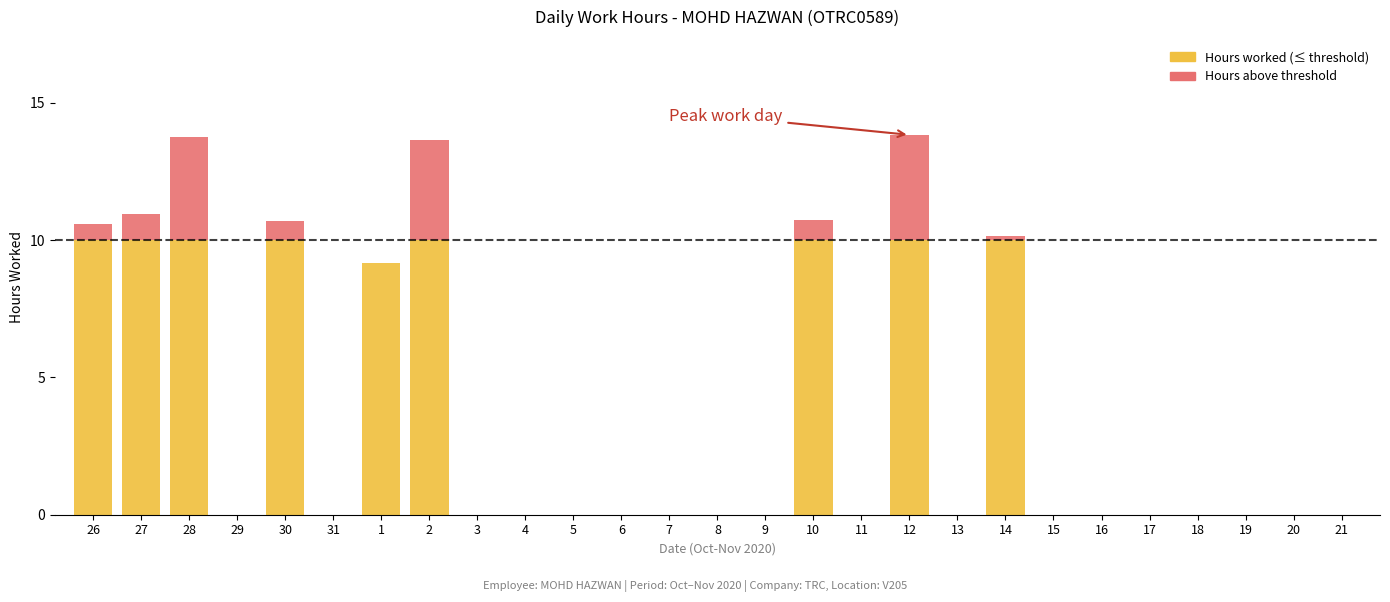

What is the maximum value for Hours worked (≤ threshold)?

10.0